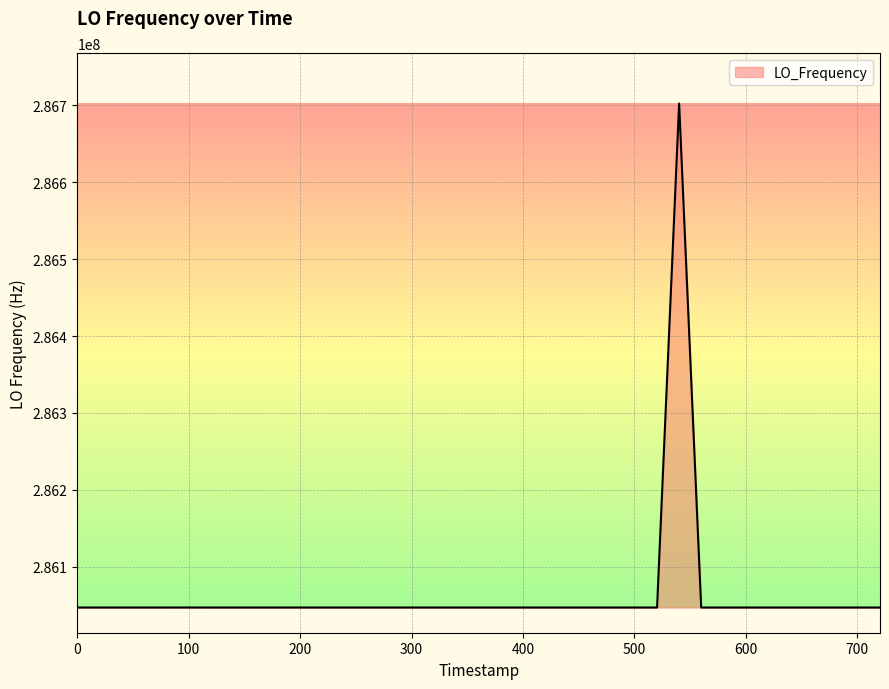

What is the maximum value shown in the chart?

286702443.6